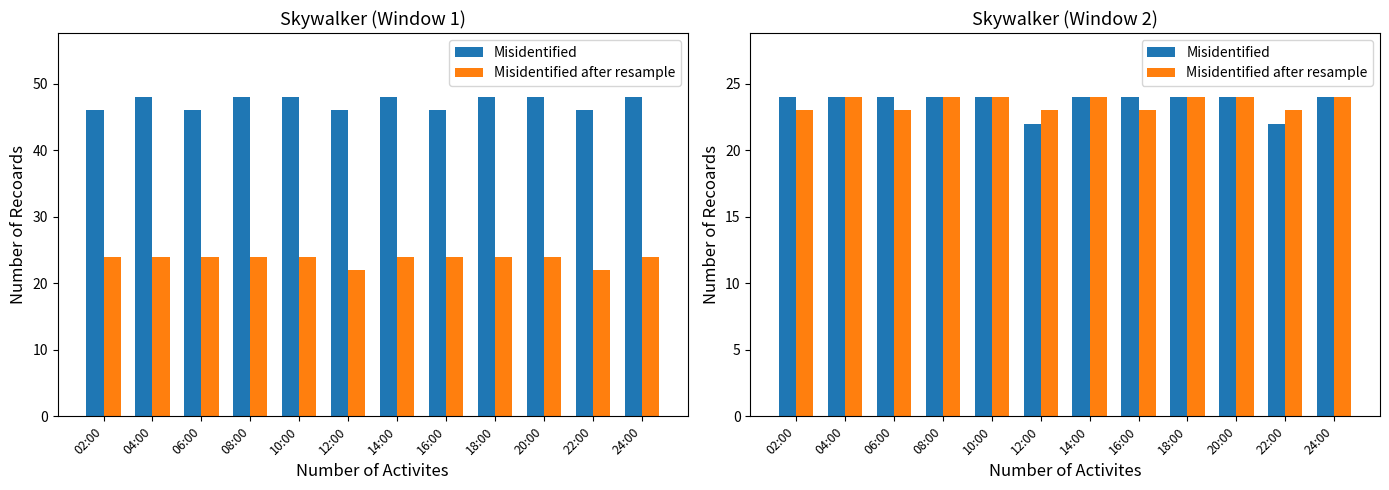

What is the average value of the Misidentified after resample series?

24